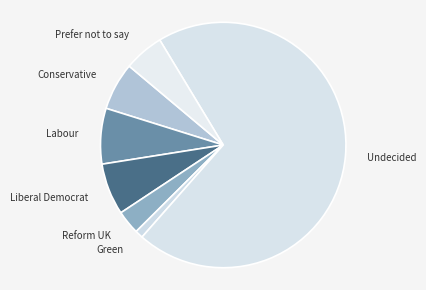

The Prefer not to say slice represents 5% of the pie. True or false?

True